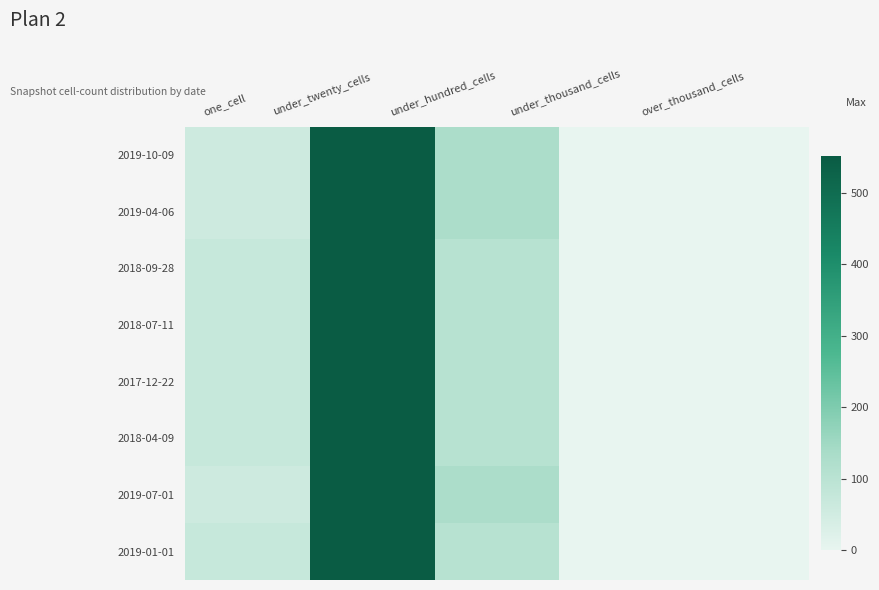

What is the total value across all series at one_cell?

528